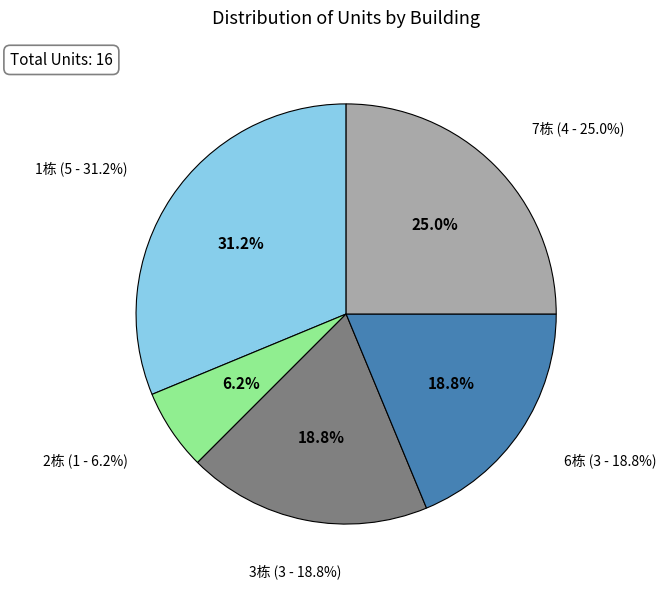

Does any single category account for the majority?

No